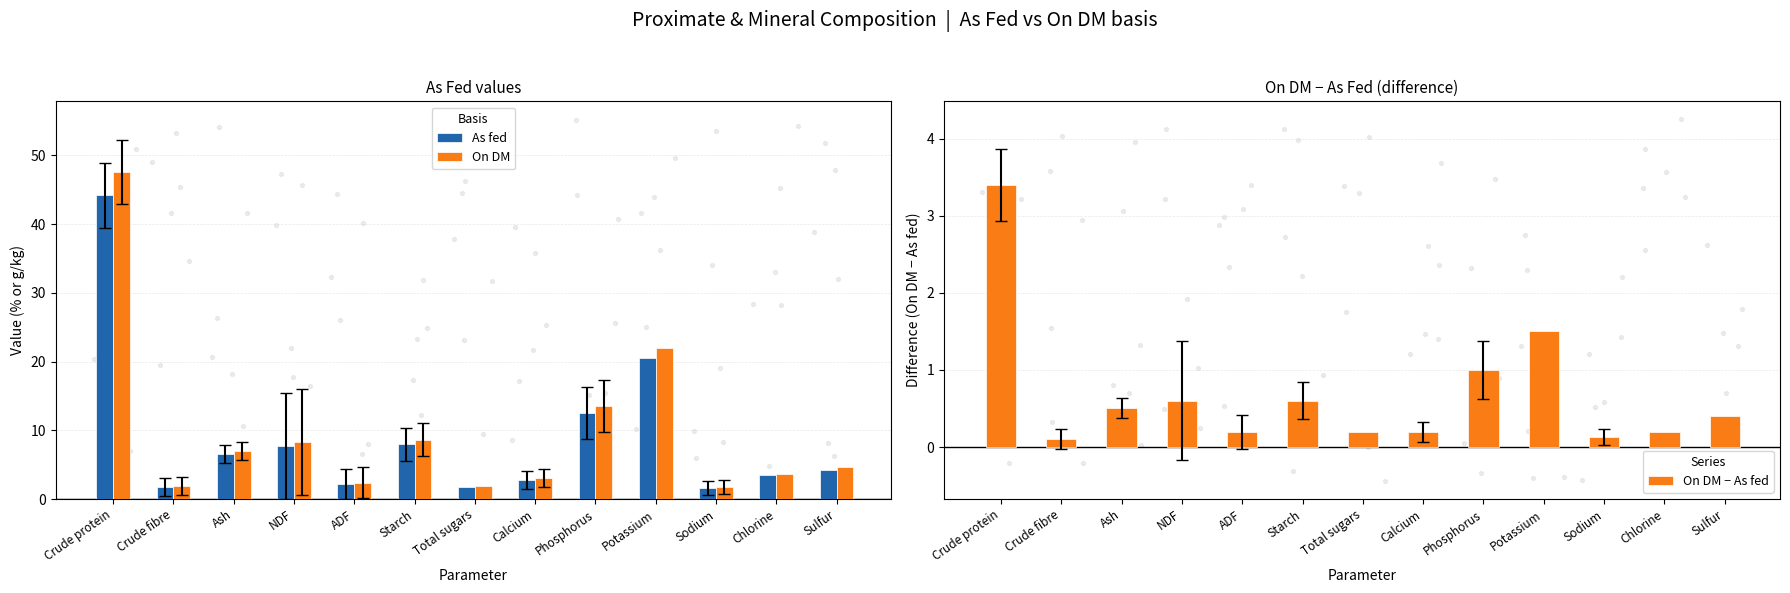

Which series has the largest Y range (max minus min)?

On DM